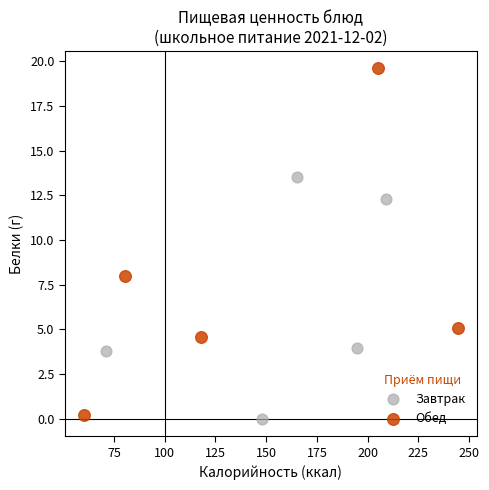

What are all the series names shown in the legend?

Завтрак, Обед